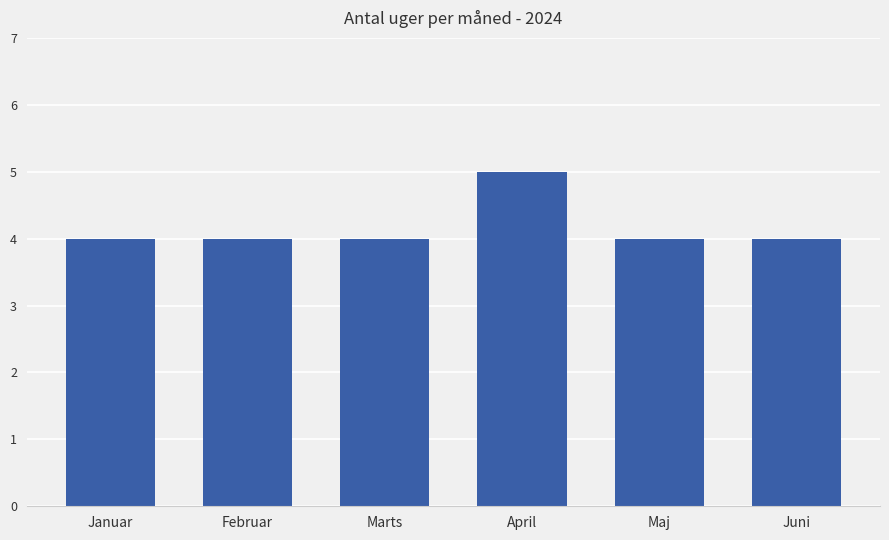

What is the label of the 5th bar from the right?

Februar